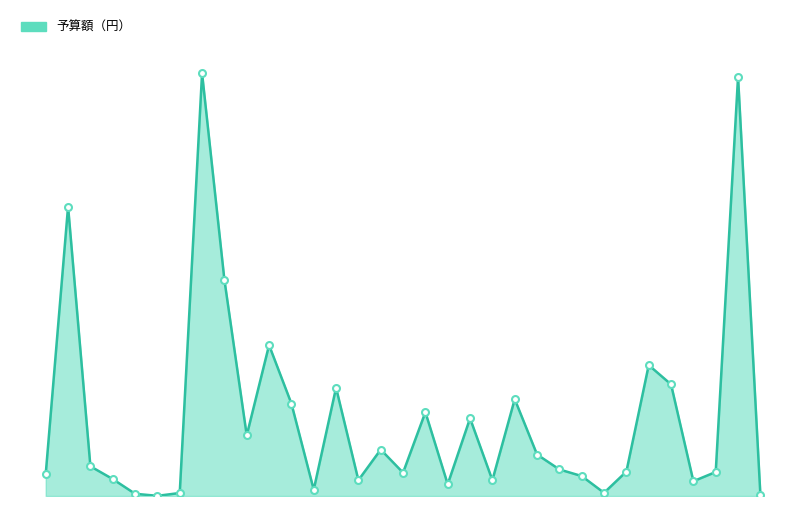

Rank the categories by value from lowest to highest.

統計調査費, 予備費, 選挙費, 監査委員費, 高等学校費, 労働諸費, 河川費, 農林施設災害復旧費, 住宅費, 林業費, 戸籍住民基本台帳費, 中学校費, 議会費, 土木管理費, 土木施設災害復旧費, 幼稚園費, 小学校費, 徴税費, 教育総務費, 商工費, 生活保護費, 都市計画費, 道路橋梁費, 清掃費, 消防費, 農業費, 保健体育費, 社会教育費, 保険衛生費, 児童福祉費, 総務管理費, 公債費, 社会福祉費